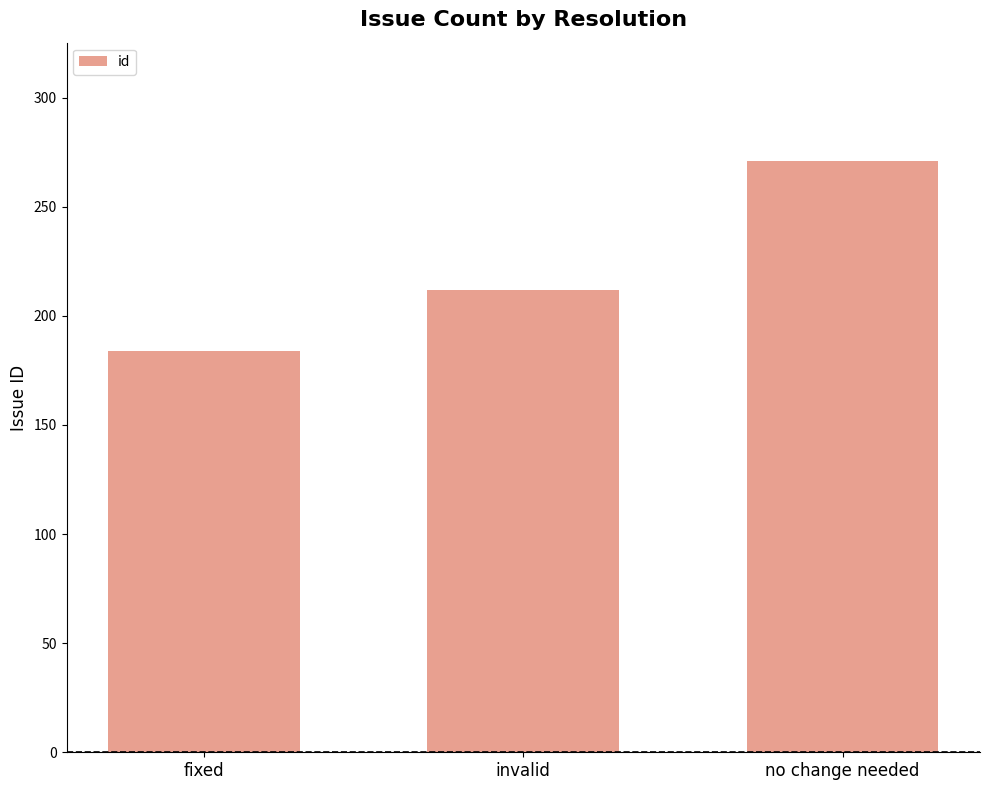

Does the chart contain stacked bars?

No